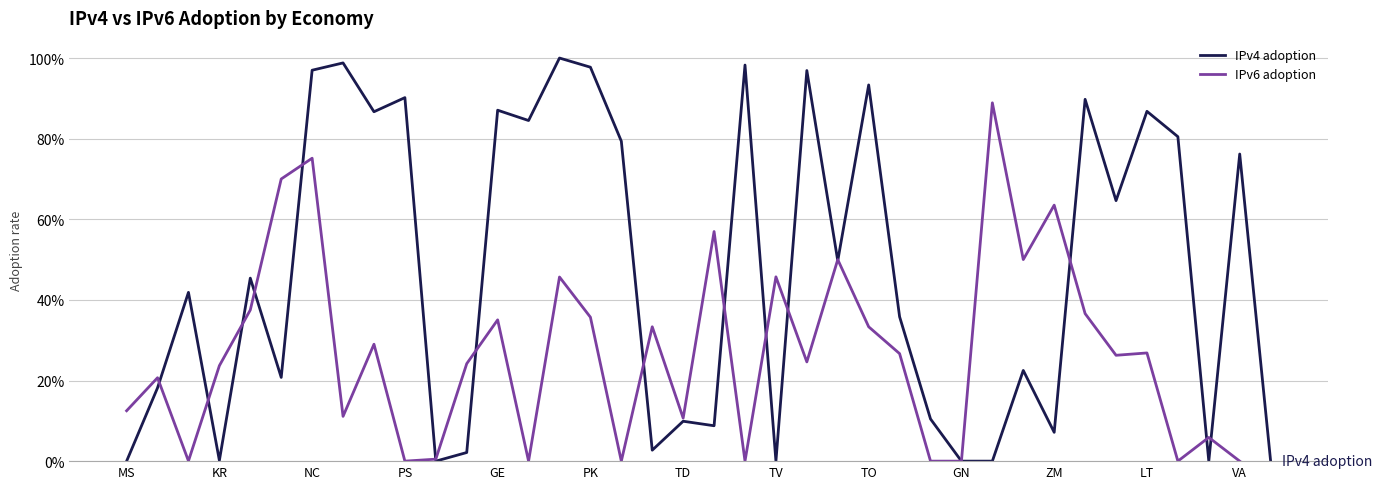

Rank the series at TO from highest to lowest value.

IPv4 adoption, IPv6 adoption